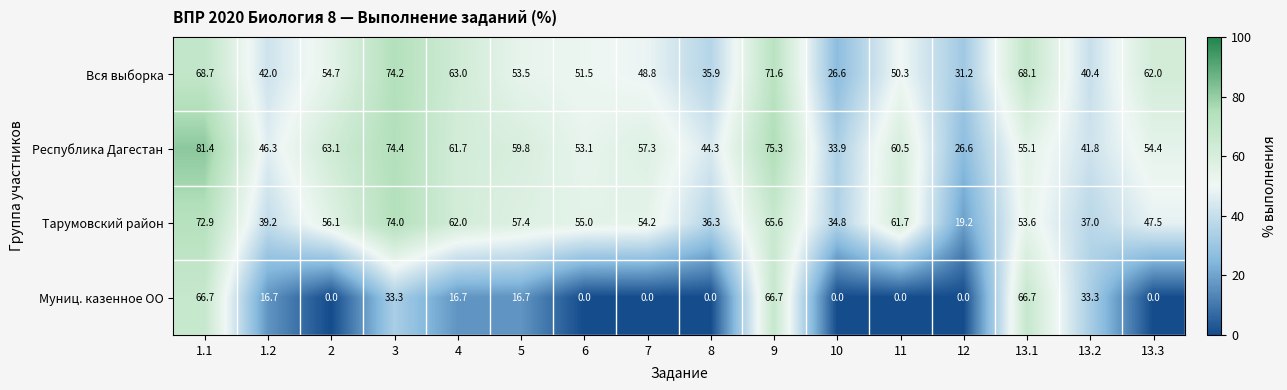

At how many categories does at least one series exceed 48?

11